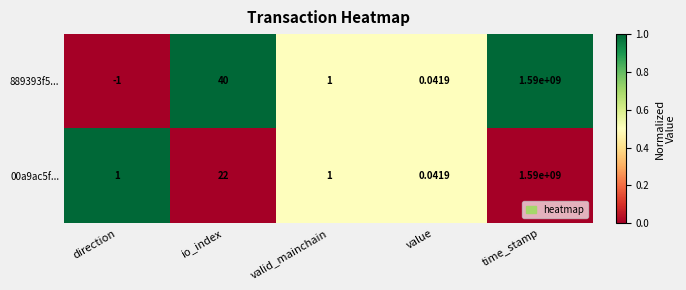

Rank the categories by 889393f5... value from highest to lowest.

time_stamp, io_index, valid_mainchain, value, direction